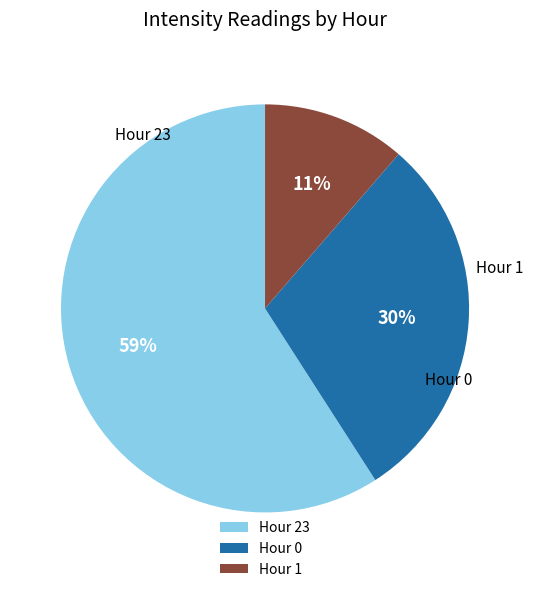

What is the smallest slice in the pie chart?

Hour 1